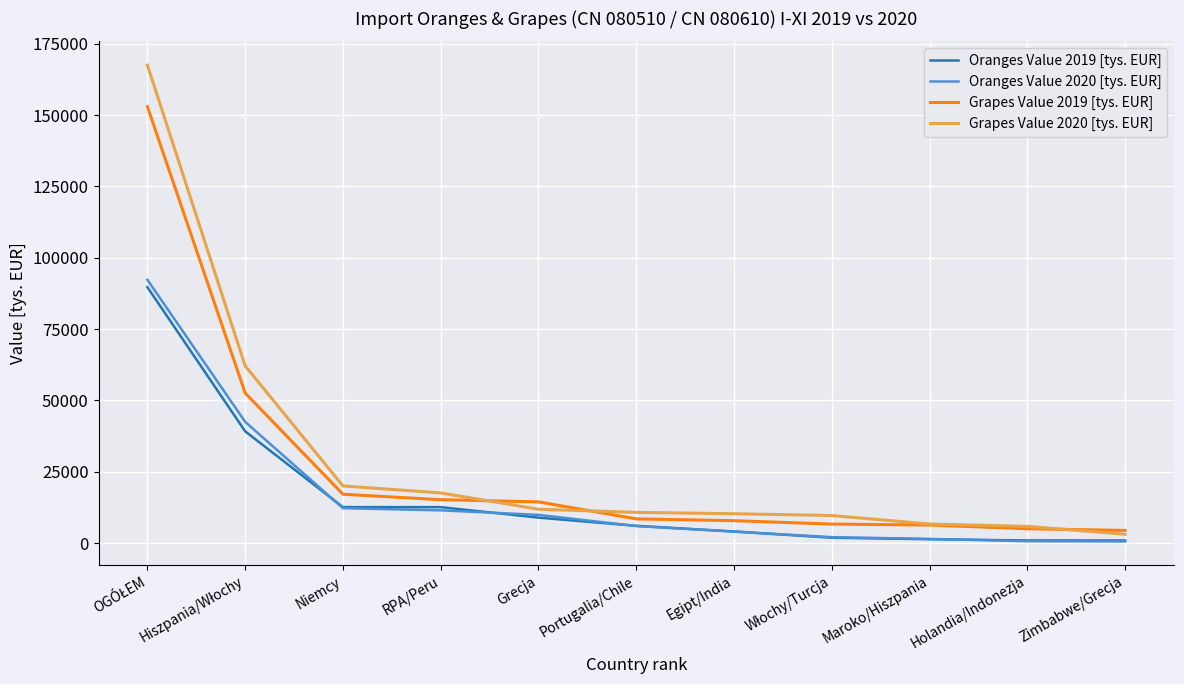

What is the spread (max minus min) of values at Grecja?

5521.7